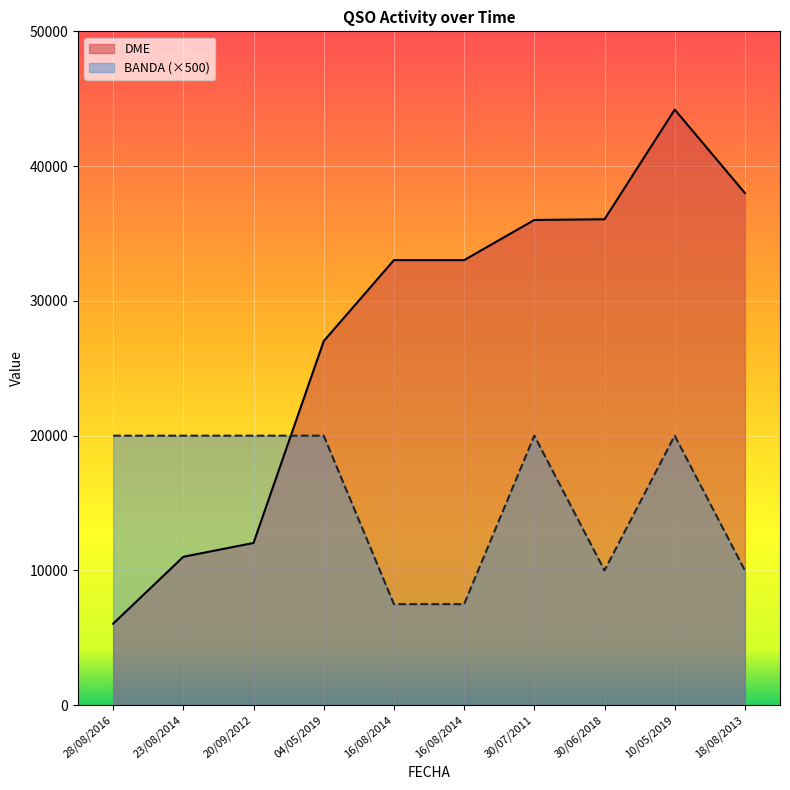

Is the value of BANDA at 04/05/2019 greater than the value of DME at 16/08/2014?

No